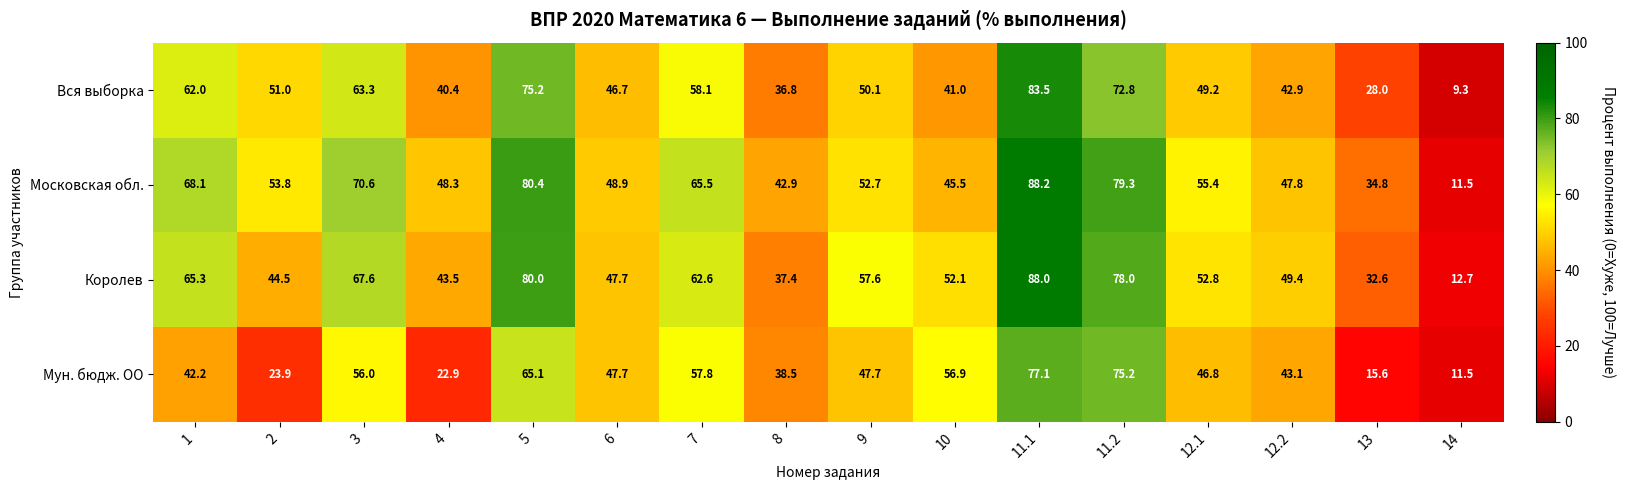

How many series are shown in this chart?

4